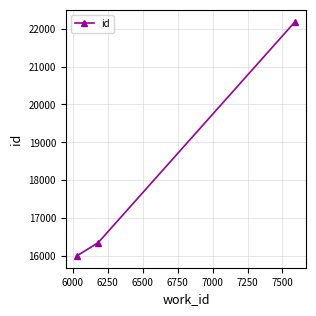

What is the difference between the maximum and minimum values?

6179